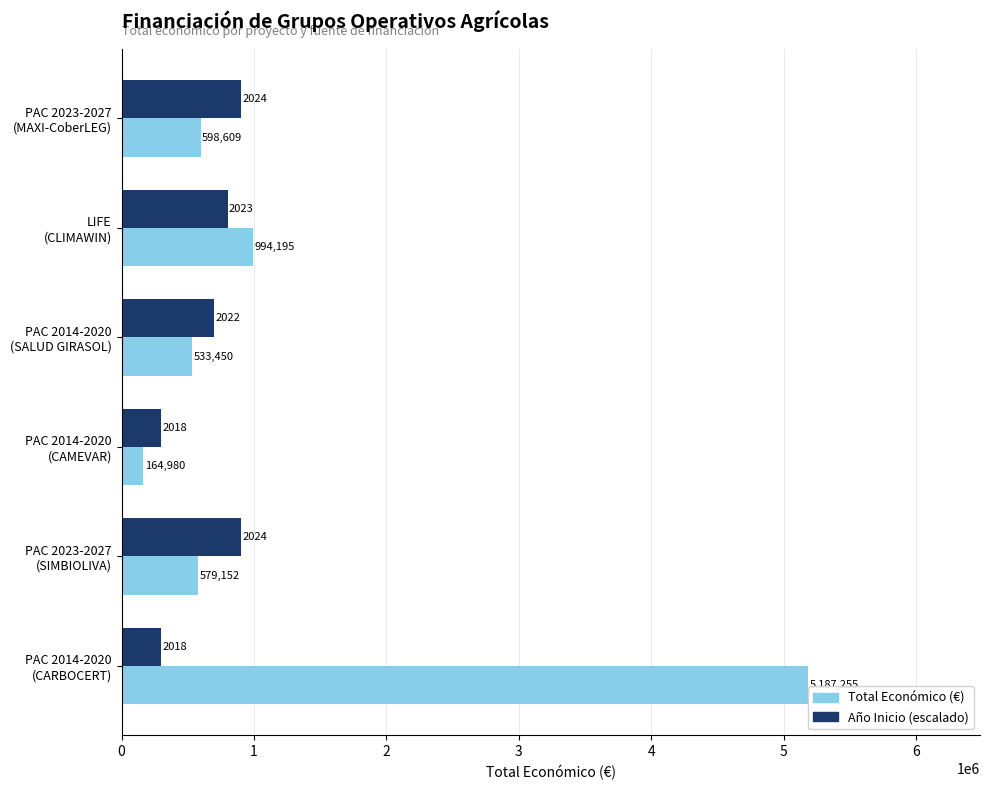

How many data points does each series have?

6